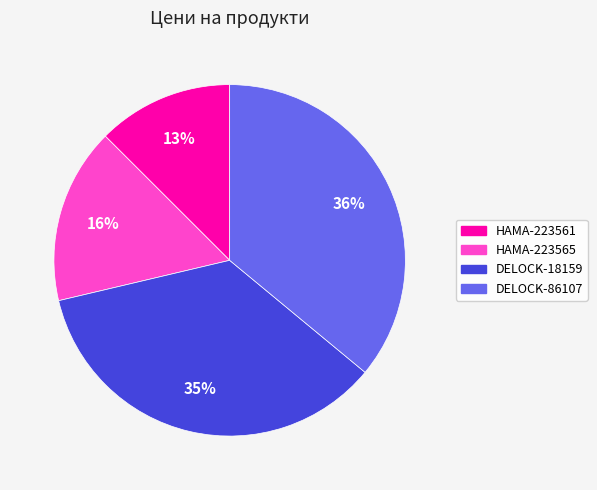

Is the sum of DELOCK-18159 and HAMA-223565 greater than half?

Yes